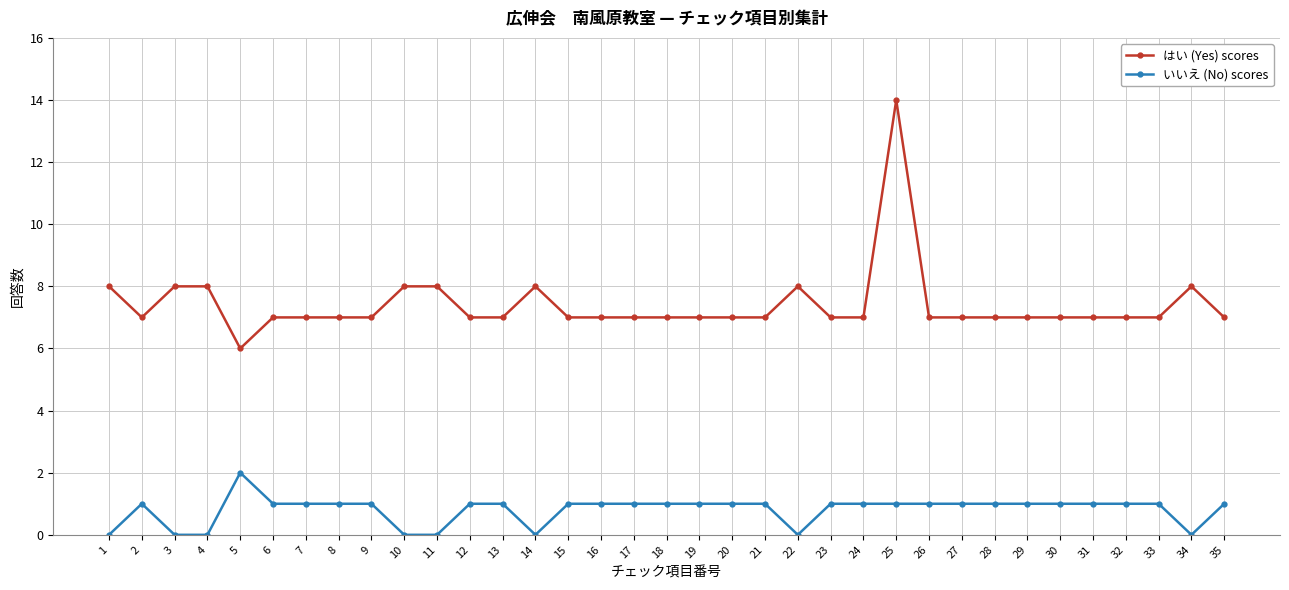

Which series has the widest spread of values?

はい (Yes) scores